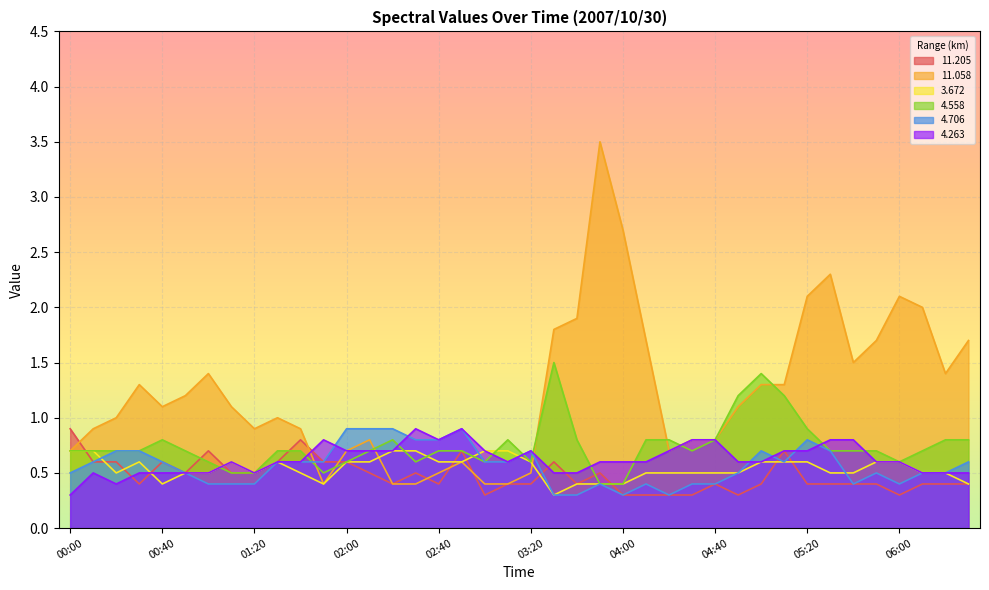

What are all the series names shown in the legend?

11.205, 11.058, 3.672, 4.558, 4.706, 4.263